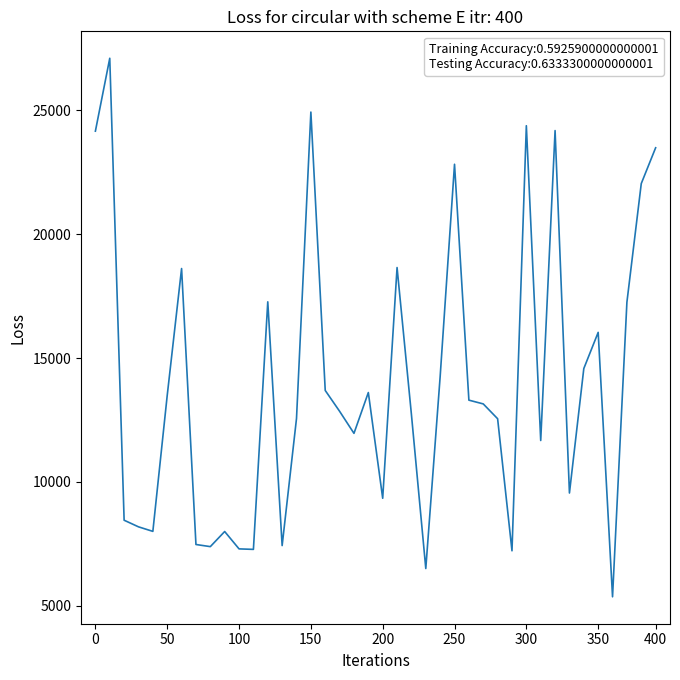

What is the greatest value displayed?

27104